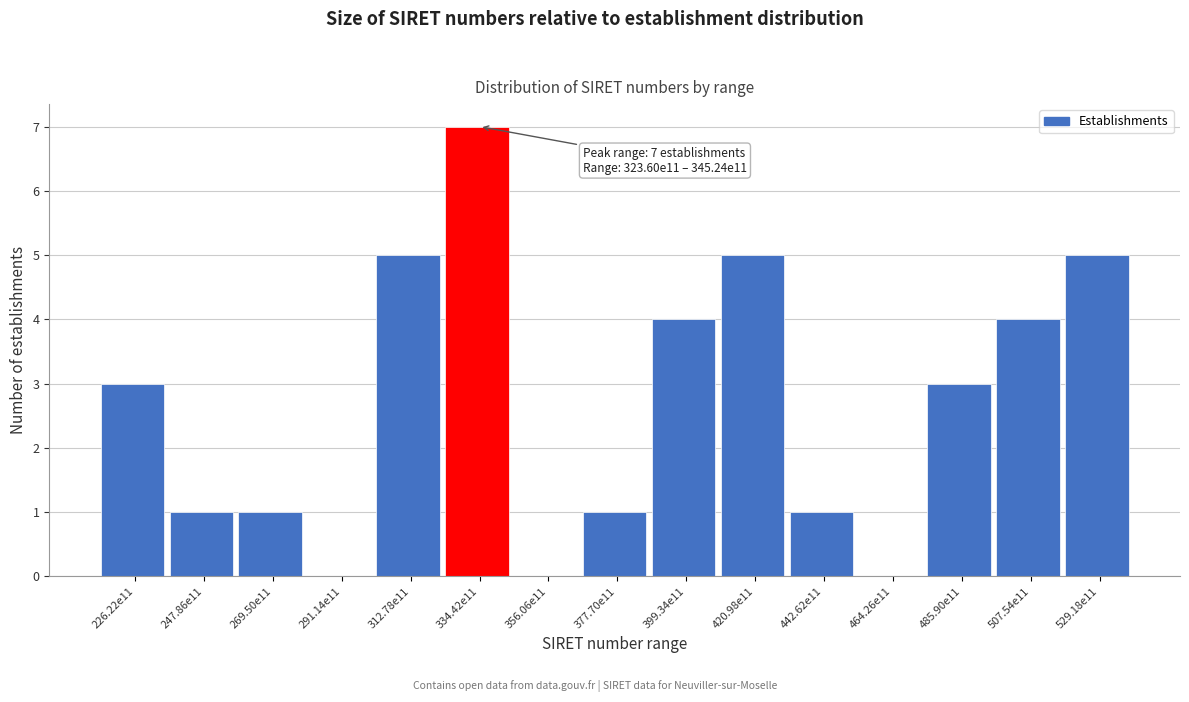

Reading left to right, transcribe all the data shown in this chart.

226.22e11=3	247.86e11=1	269.50e11=1	291.14e11=0	312.78e11=5	334.42e11=7	356.06e11=0	377.70e11=1	399.34e11=4	420.98e11=5	442.62e11=1	464.26e11=0	485.90e11=3	507.54e11=4	529.18e11=5